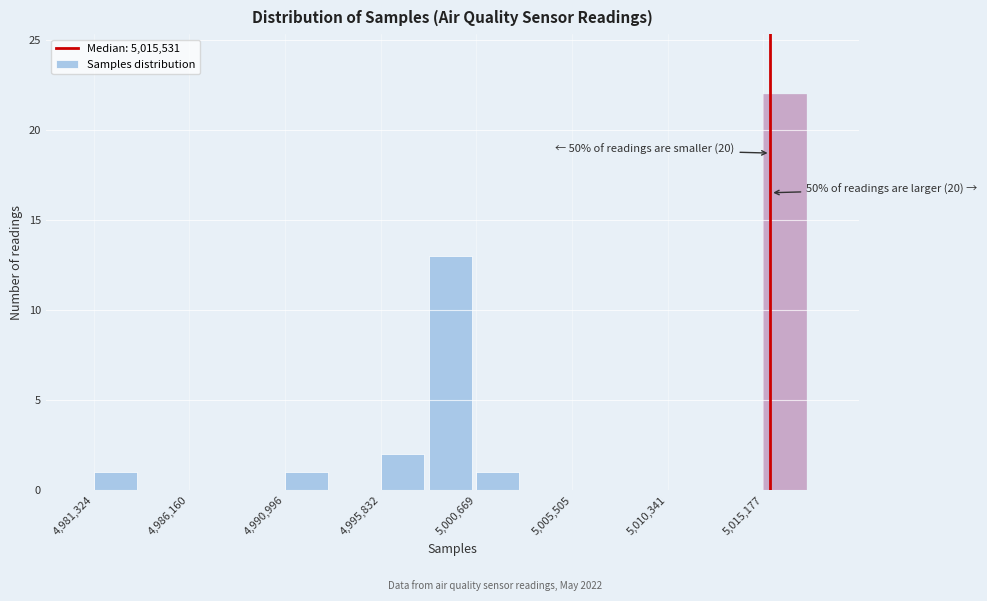

Which range on the x-axis has the tallest bar?

5015000 to 5017500